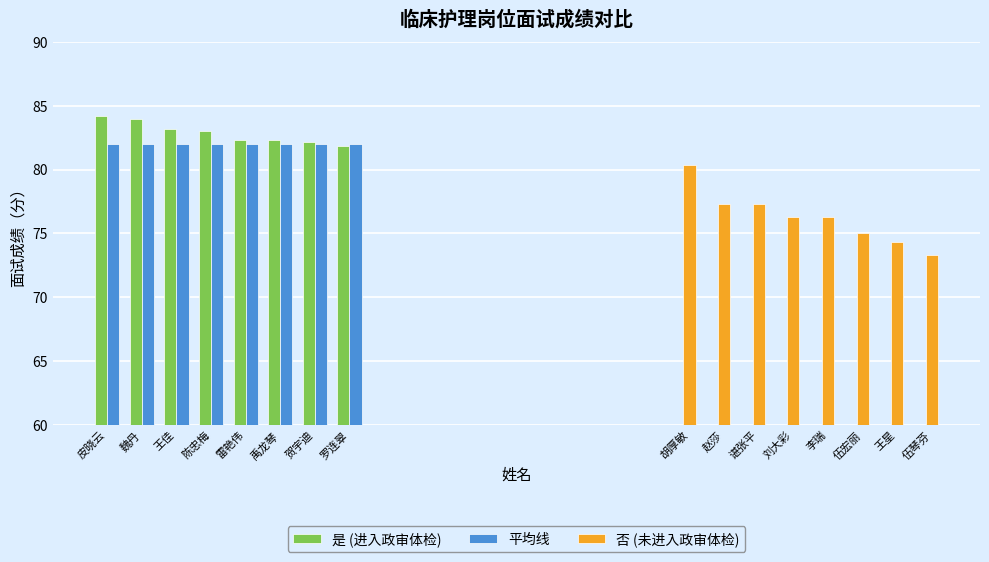

What are all the series names shown in the legend?

是 (进入政审体检), 平均线, 否 (未进入政审体检)